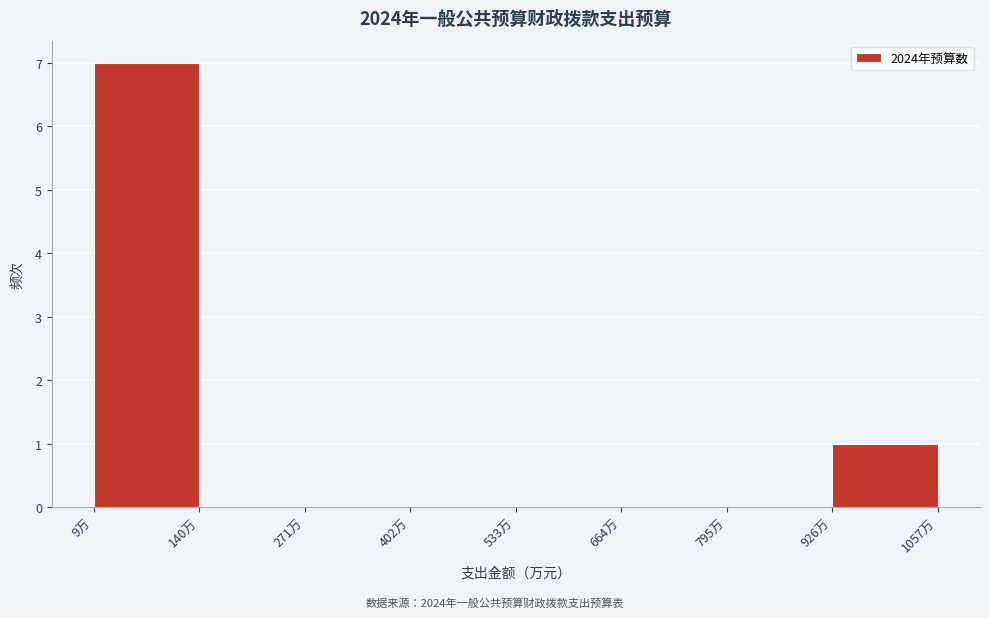

Reading left to right, transcribe this chart: for each bar, give the range it covers on the x-axis and its height. Neither the bar edges nor the heights are printed on the chart, so give them approximately, as read against the axes.

0 to 140: 7
140 to 280: 0
280 to 400: 0
400 to 540: 0
540 to 660: 0
660 to 800: 0
800 to 920: 0
920 to 1060: 1